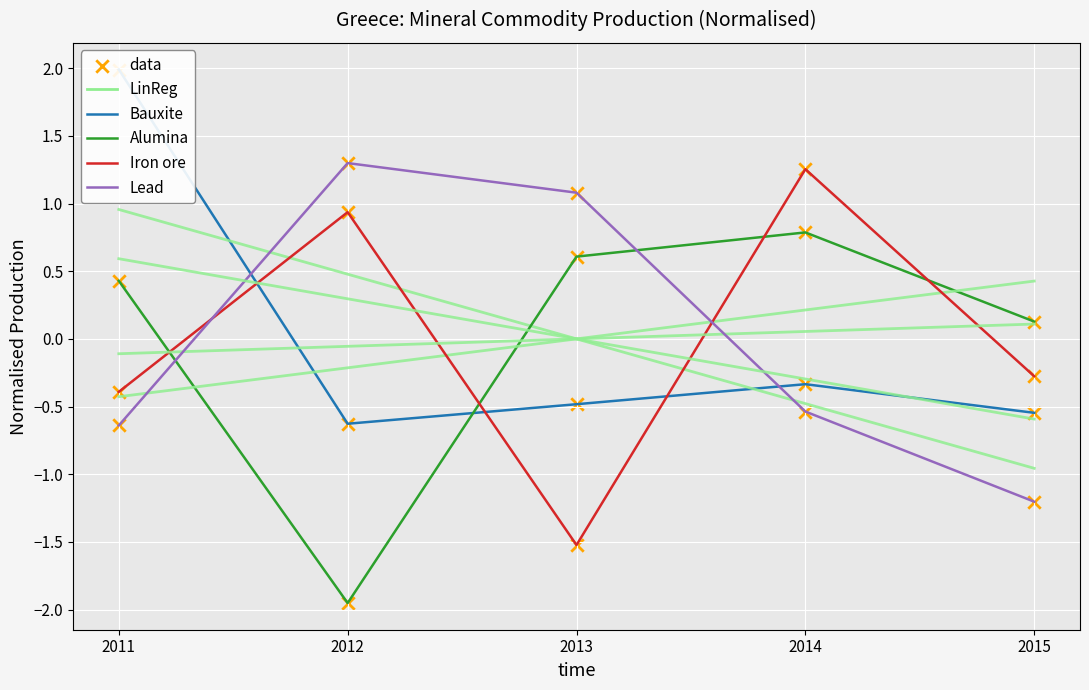

At which category is the sum across all series the highest?

2011